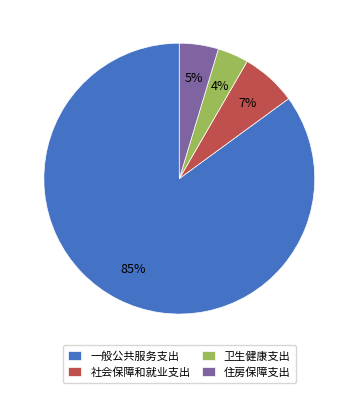

Is the sum of 一般公共服务支出 and 卫生健康支出 greater than half?

Yes